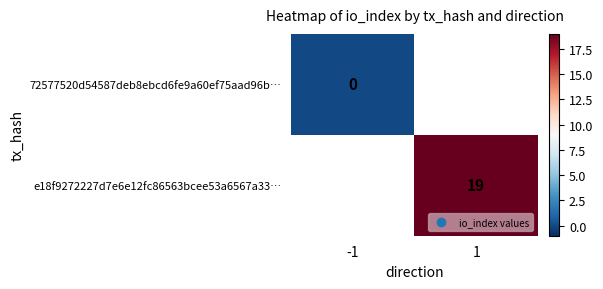

True or false: e18f9272227d7e6e12fc86563bcee53a6567a33… has a value of 29 at 1.

False